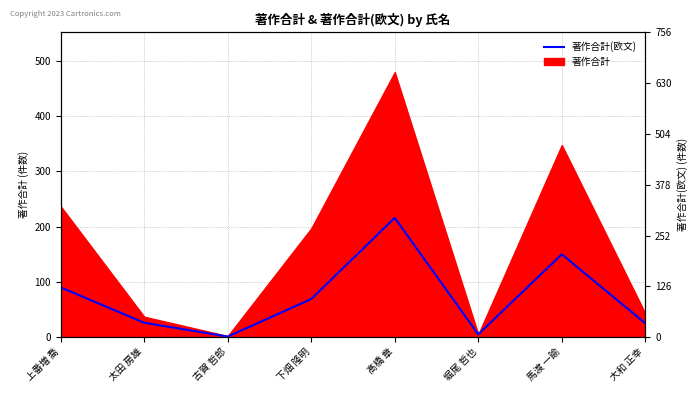

Which label corresponds to the smallest value in the chart?

古賀 哲郎